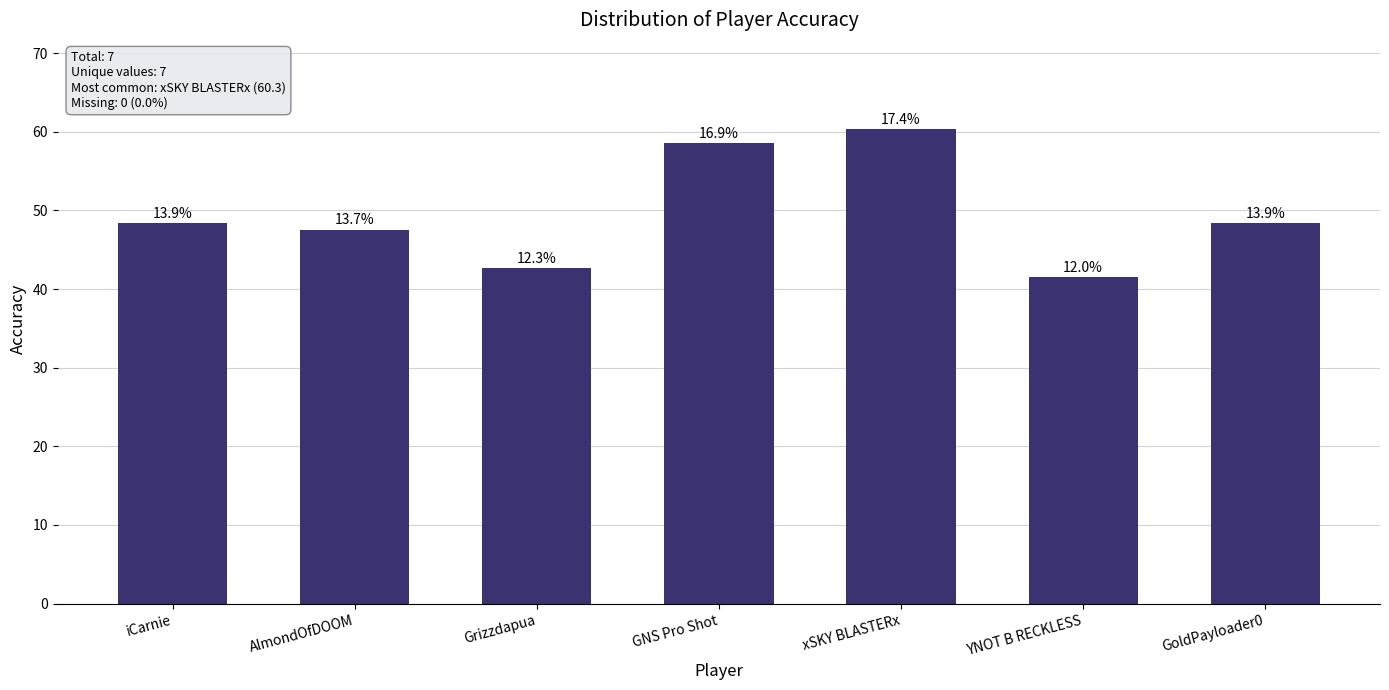

What is the ratio of the value at xSKY BLASTERx to the value at GNS Pro Shot?

1.0